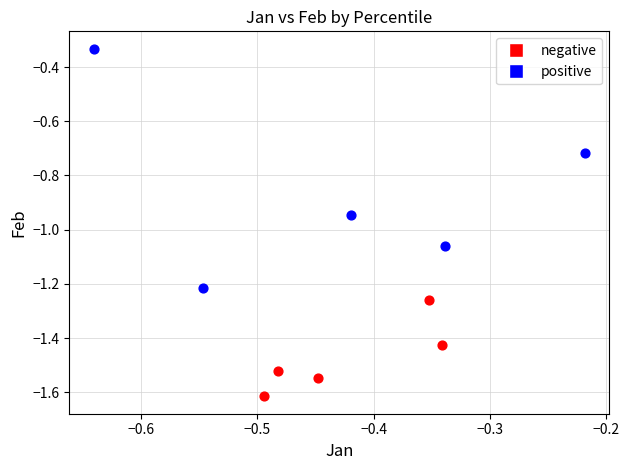

Which series reaches the maximum Y coordinate?

positive